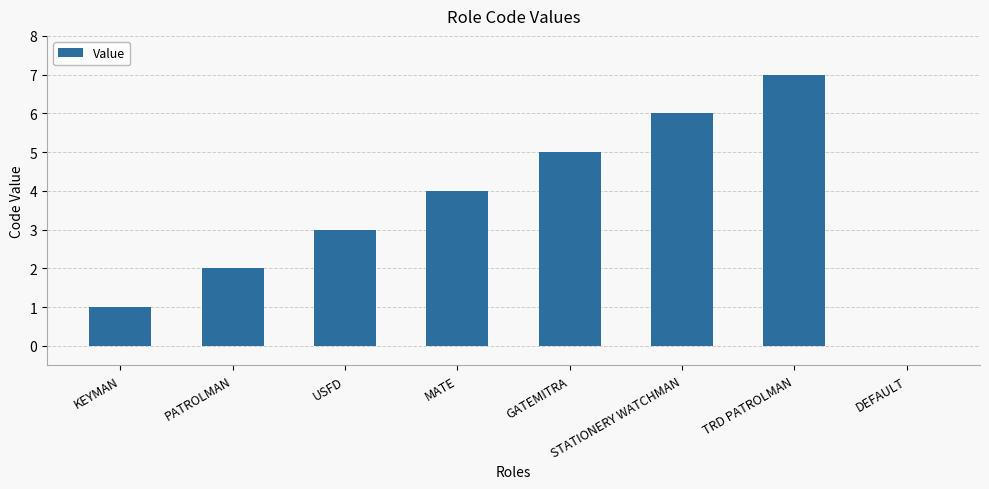

Between USFD and KEYMAN, which is larger?

USFD